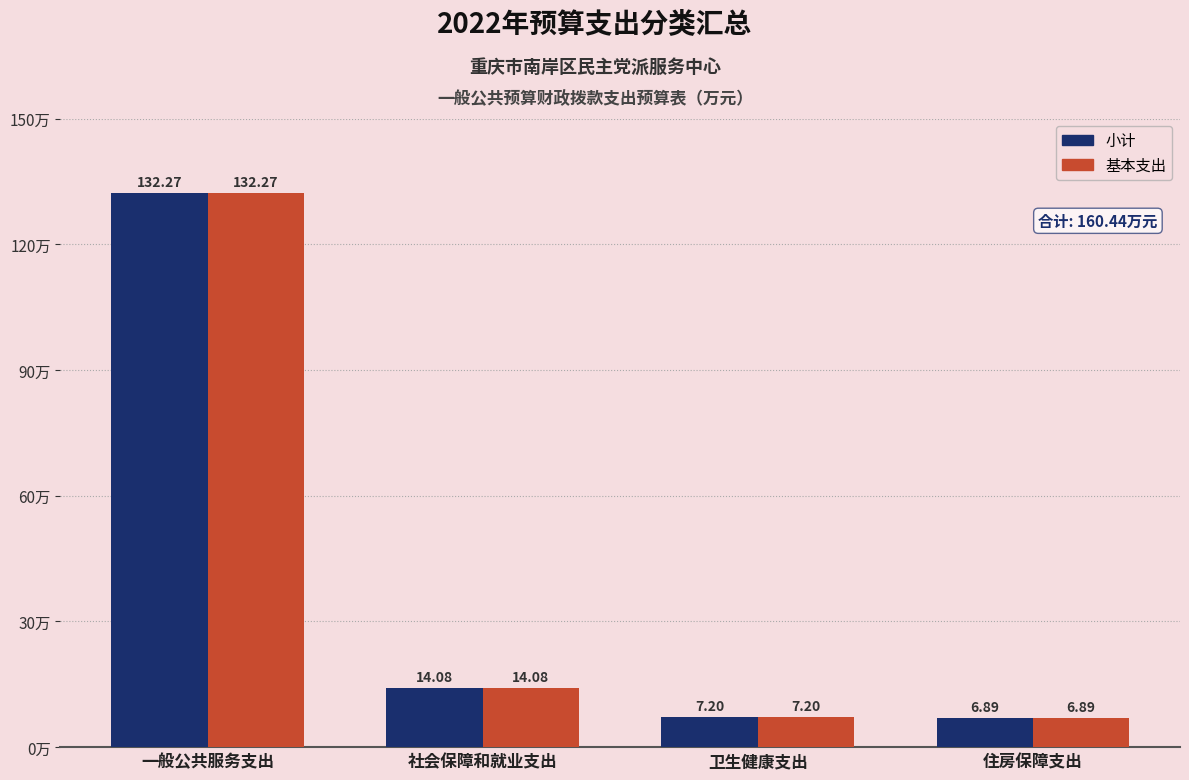

Reading left to right, transcribe all the data shown in this chart.

小计: 132.3	14.1	7.2	6.9
基本支出: 132.3	14.1	7.2	6.9